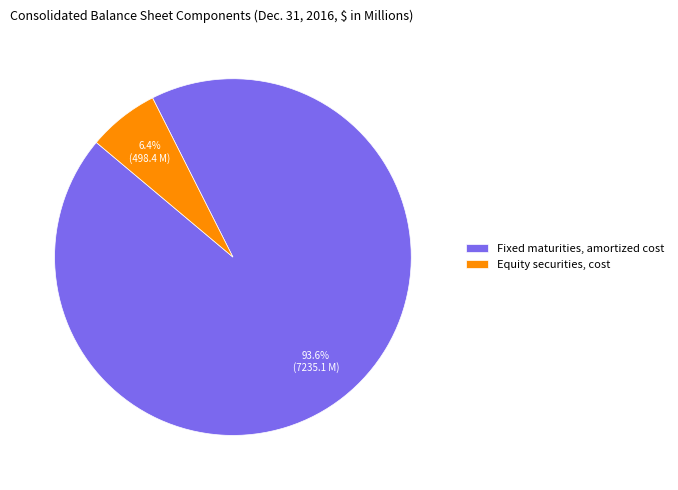

What is the total percentage of Fixed maturities, amortized cost and Equity securities, cost?

100.0%